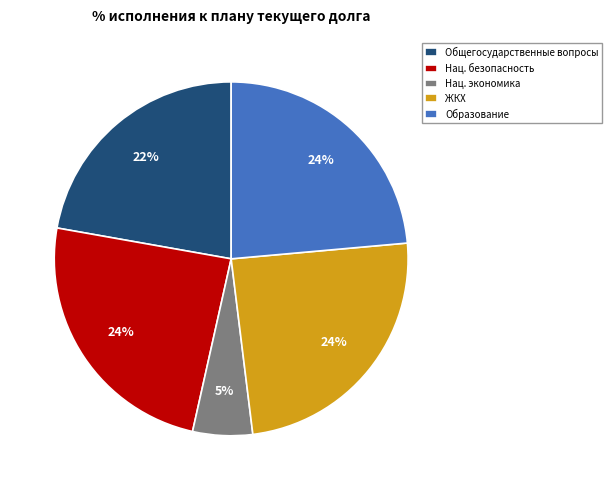

To the nearest percent, what is the difference between the largest and smallest slice percentages?

19%